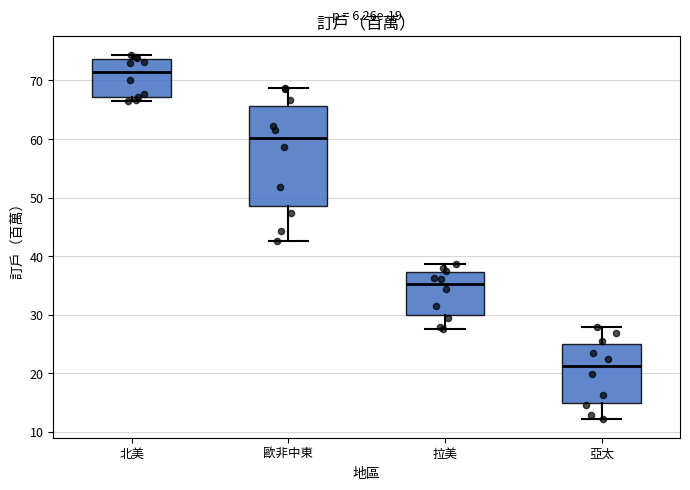

Which box has the highest median line?

北美